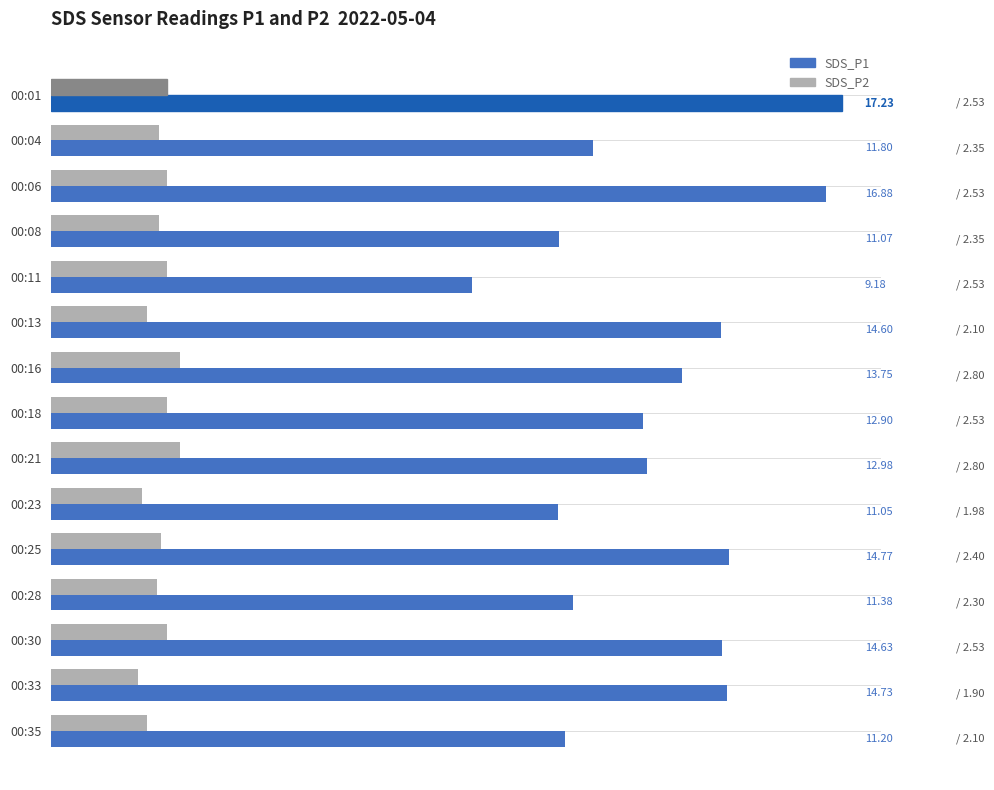

Is the value of SDS_P2 at 00:35 greater than the value of SDS_P1 at 00:04?

No